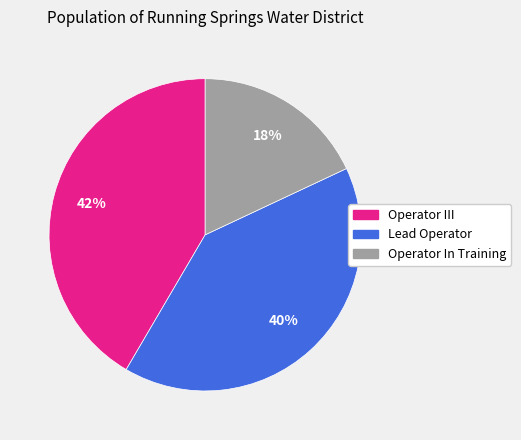

The Operator III slice represents 42% of the pie. True or false?

True